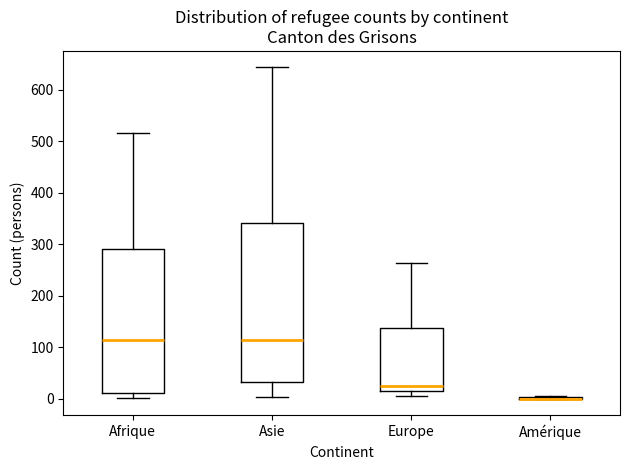

Reading left to right, read every box against the y-axis: the position of its median line, the range the box covers, and the ends of its whiskers. The values are not printed on the chart, so give them approximately, as read against the axis.

Afrique: median 110, box 10 to 290, whiskers 0 to 520
Asie: median 110, box 30 to 340, whiskers 0 to 640
Europe: median 20, box 10 to 140, whiskers 10 (just below the box's lower edge) to 260
Amérique: box collapsed to a line at 0, whiskers 0 to 10